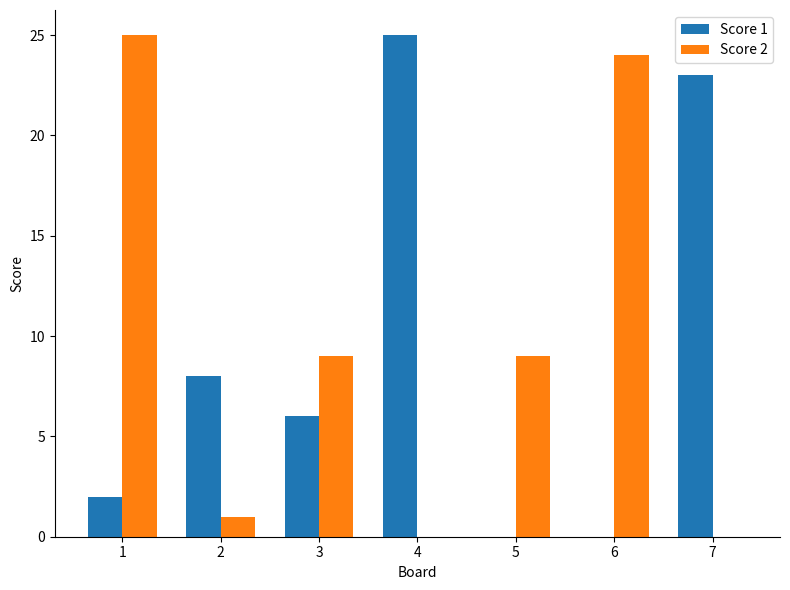

How many groups of bars are there?

7